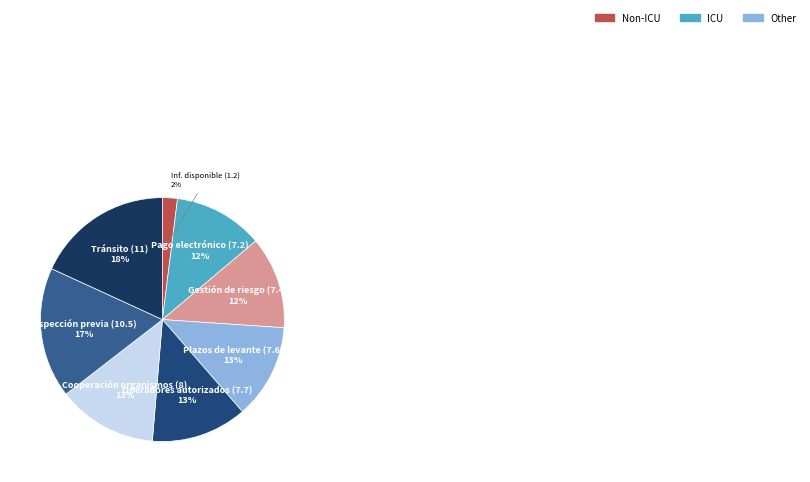

How many slices are in this pie chart?

8